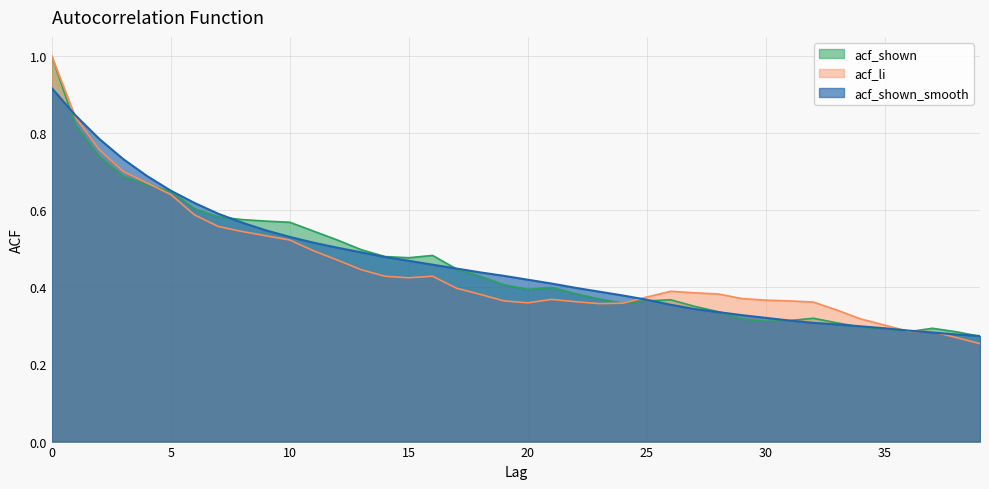

Does the chart have visible grid lines?

Yes